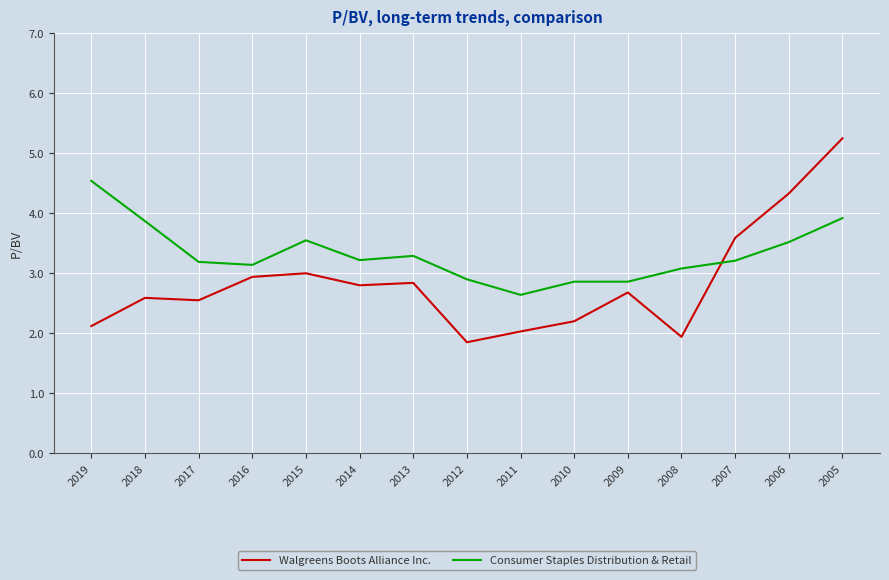

Between 2015 and 2009, which series saw the biggest shift?

Consumer Staples Distribution & Retail